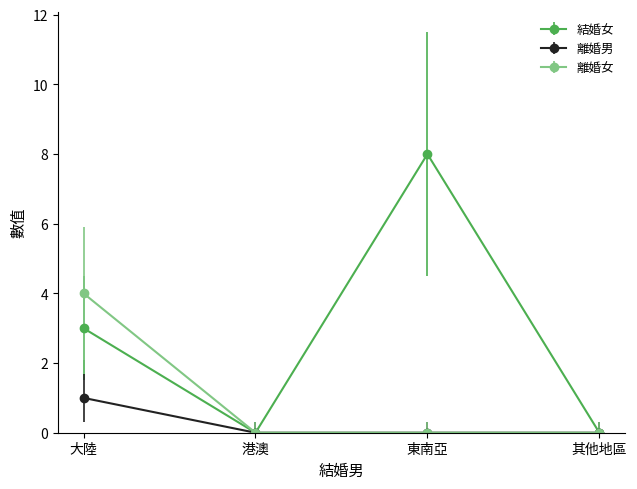

Reading right to left, extract all data points from this chart.

結婚女: 其他地區=0	東南亞=8	港澳=0	大陸=3
離婚男: 其他地區=0	東南亞=0	港澳=0	大陸=1
離婚女: 其他地區=0	東南亞=0	港澳=0	大陸=4